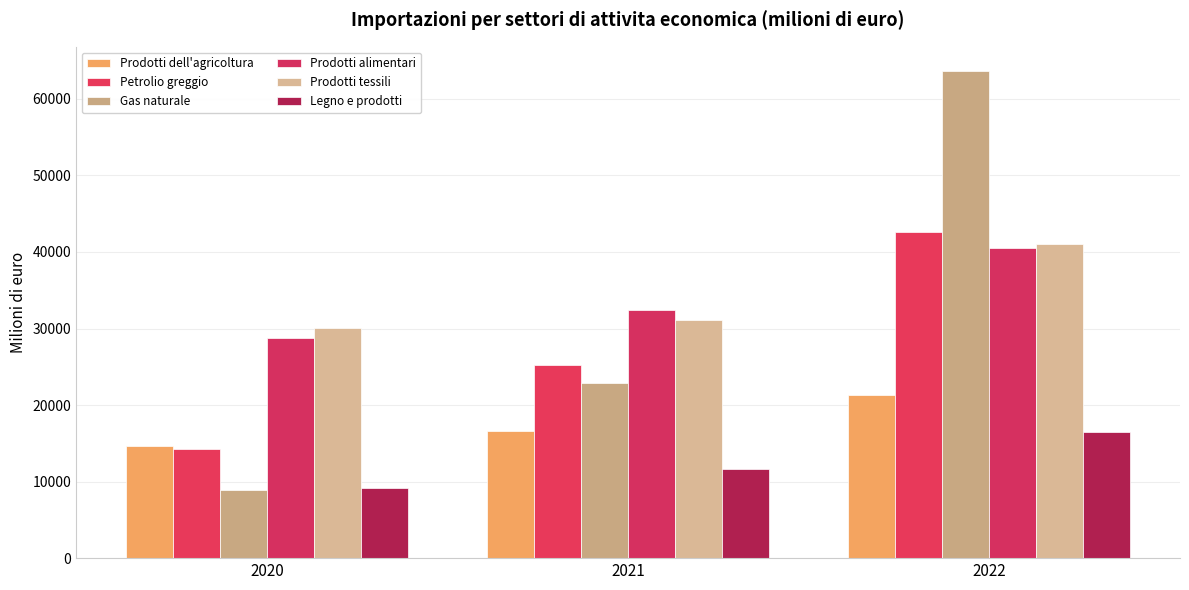

The value of Petrolio greggio at 2022 is 42655.3. True or false?

True